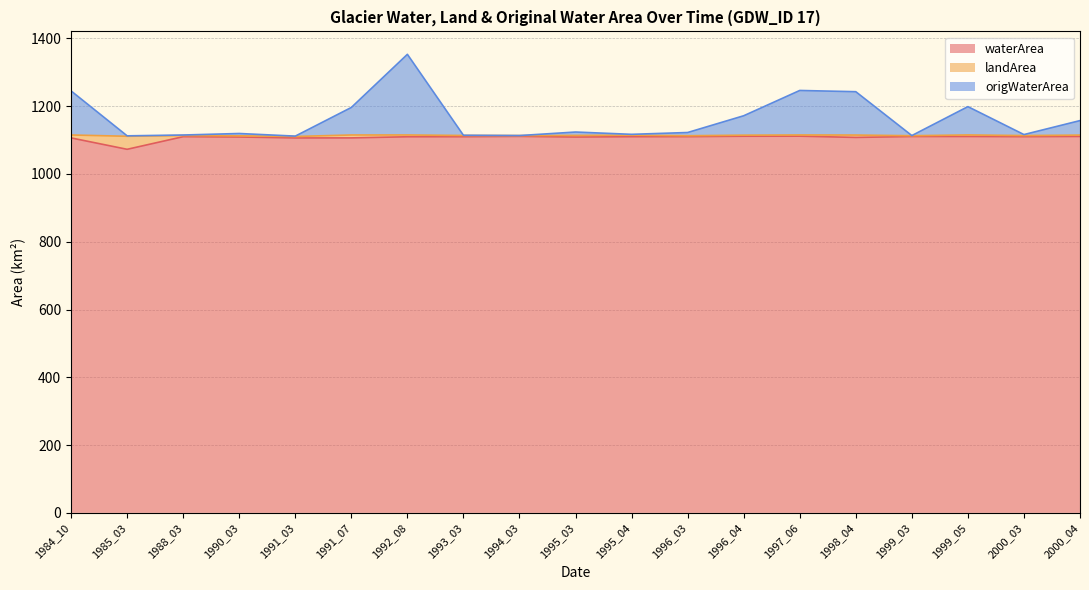

True or false: origWaterArea and waterArea cross at least once.

False